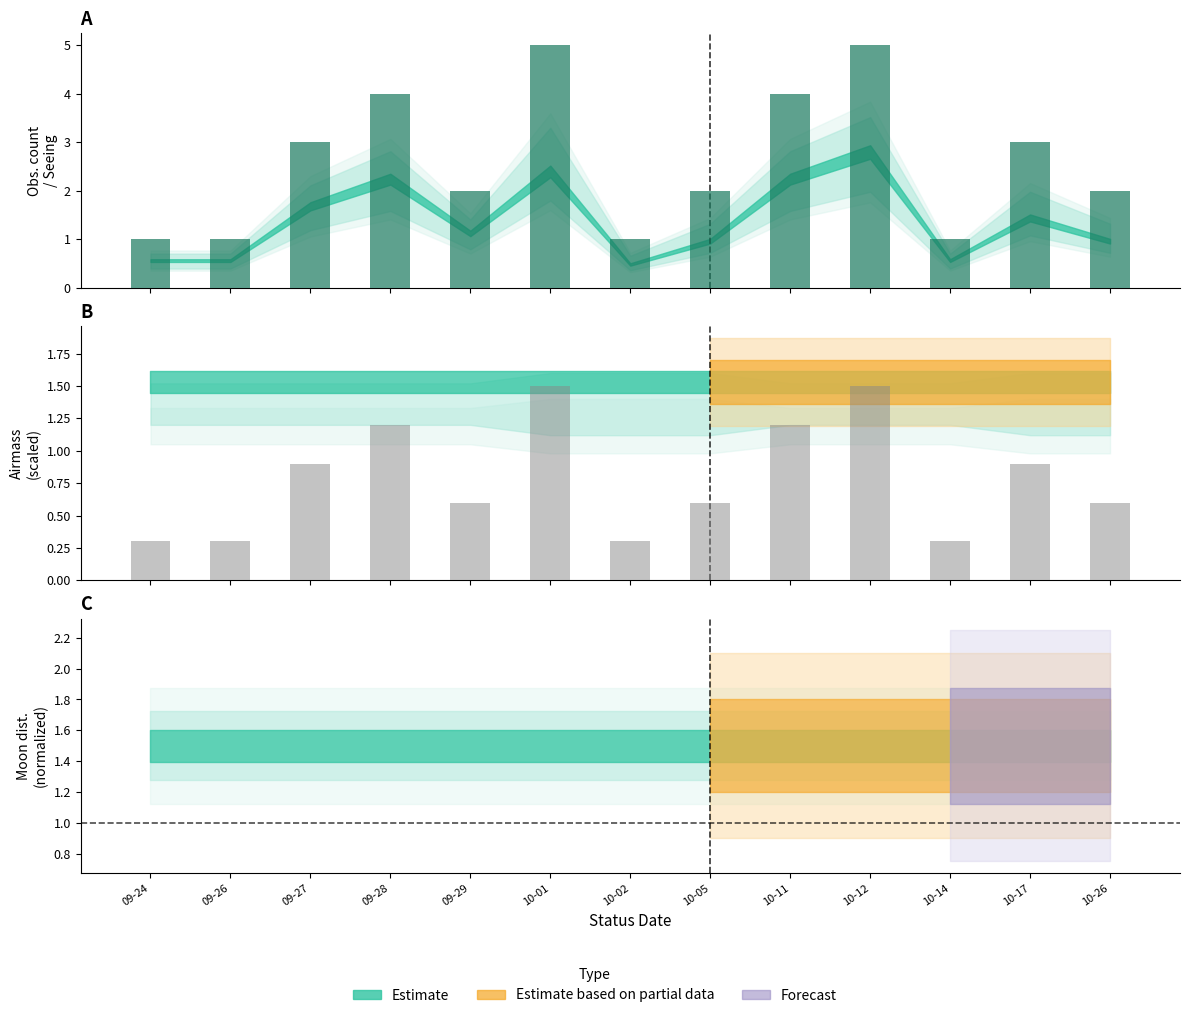

What is the average value?

0.8